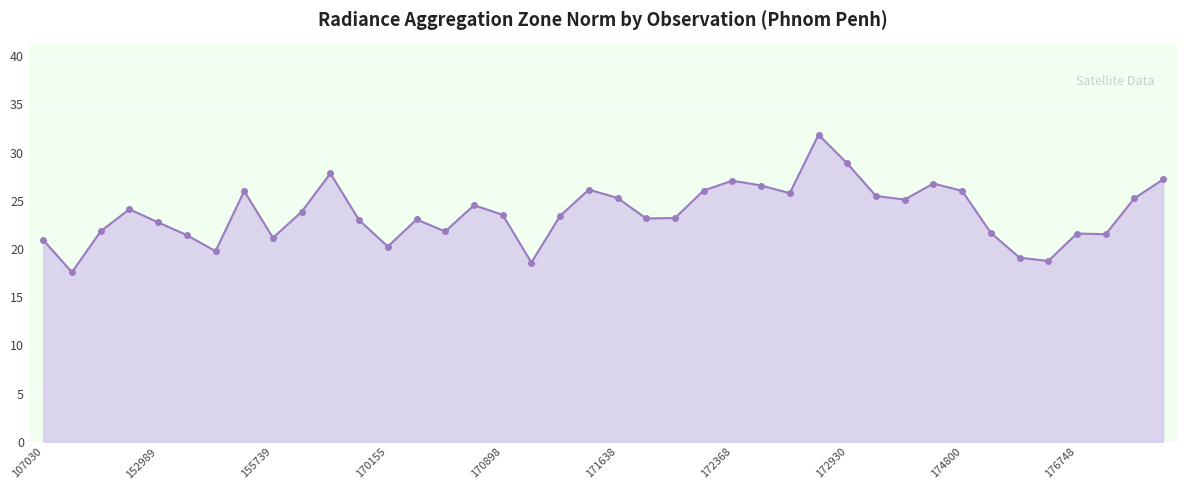

The value at 176748 is 7.6. True or false?

False